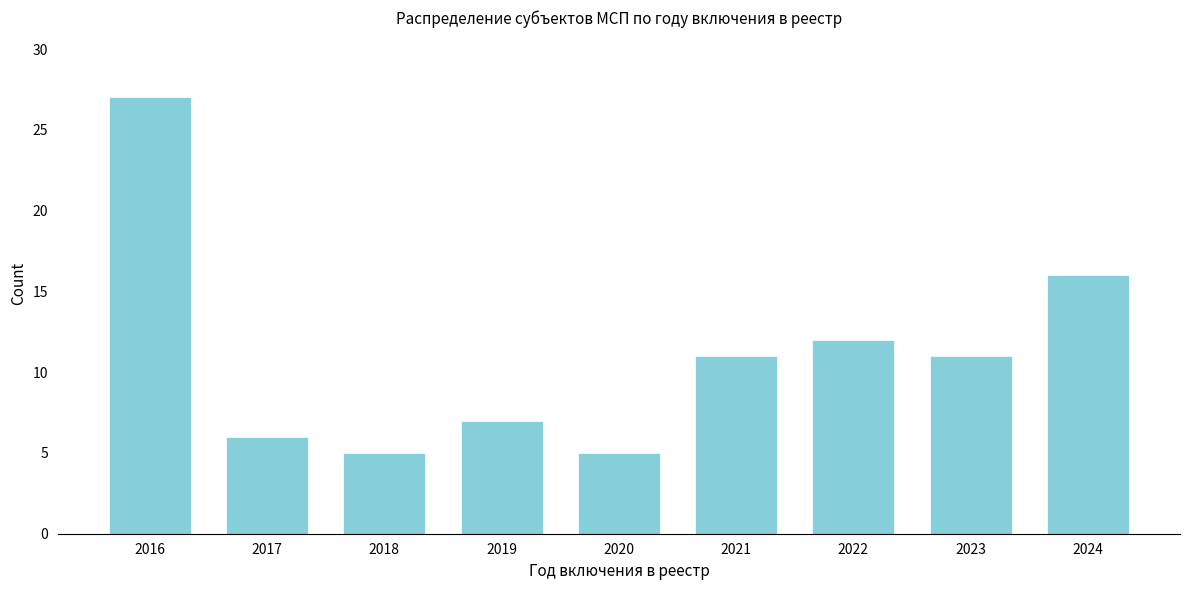

Reading left to right, list all the values displayed in this chart.

2016=27	2017=6	2018=5	2019=7	2020=5	2021=11	2022=12	2023=11	2024=16